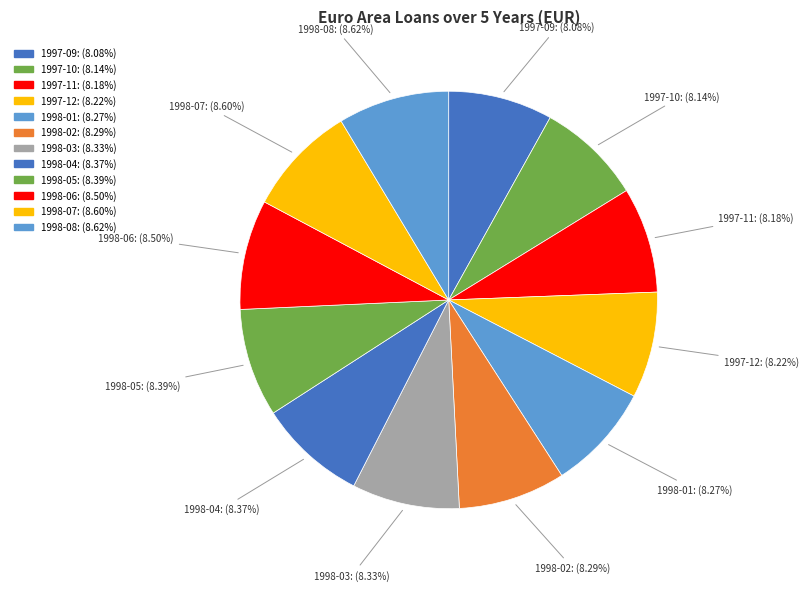

Is it true that 1997-12 is 8% of the pie?

True